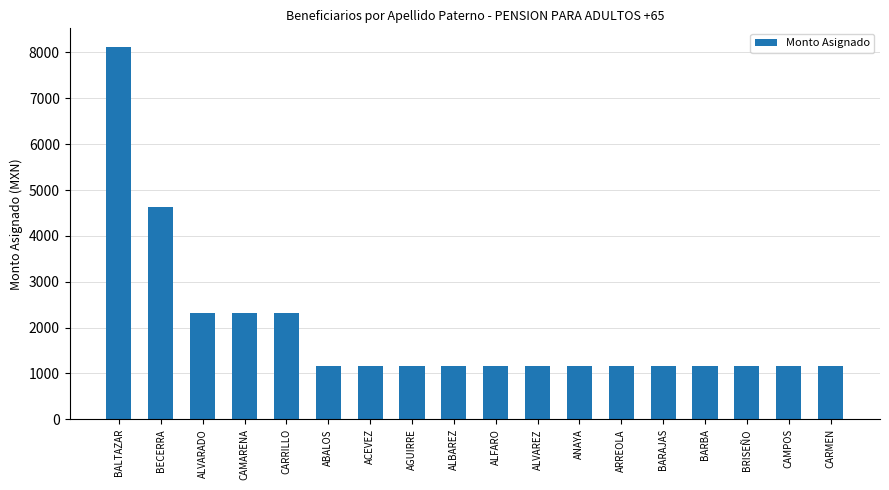

True or false: the data shows 1617 at AGUIRRE.

False